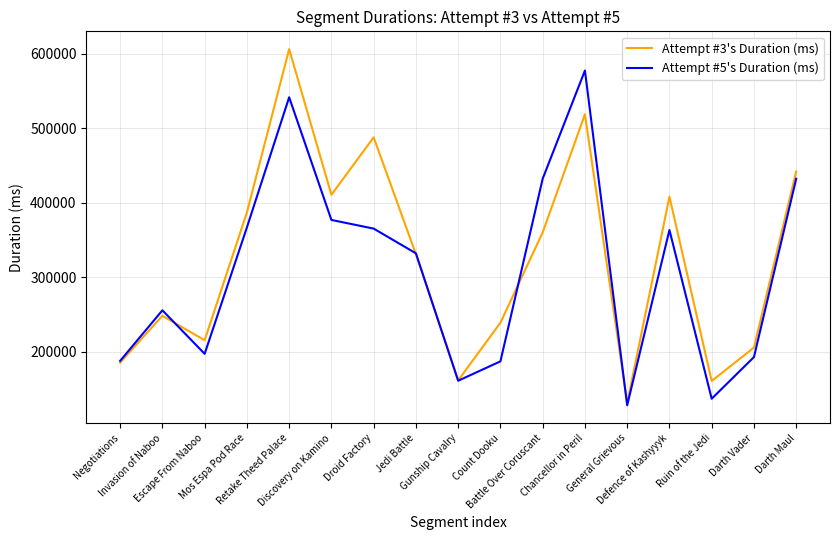

The Attempt #3's Duration (ms) series shows 71312 at Count Dooku. True or false?

False